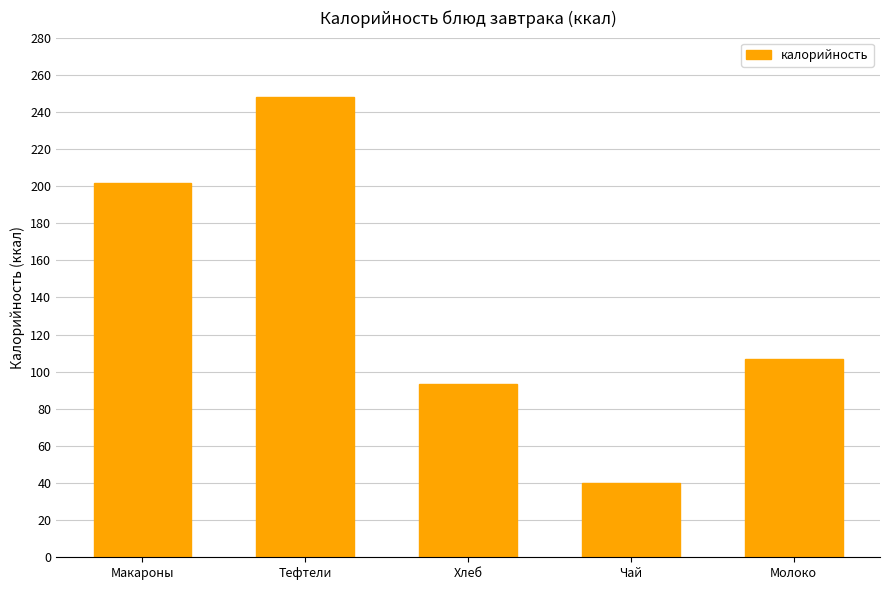

At which label does the data first exceed 107?

Макароны